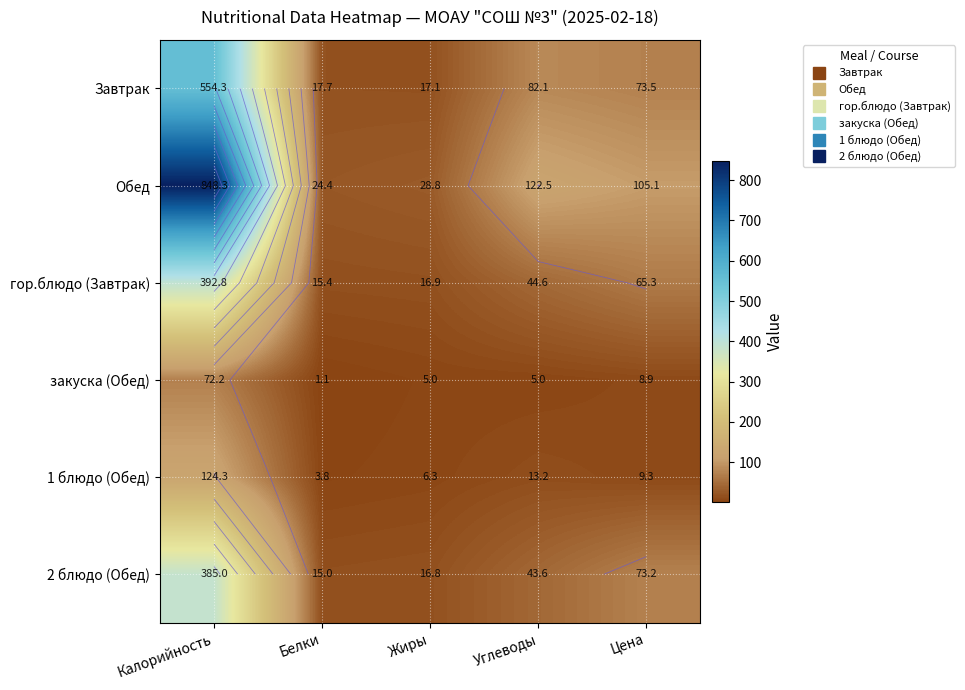

Rank the series by their maximum value, from lowest to highest.

закуска (Обед), 1 блюдо (Обед), 2 блюдо (Обед), гор.блюдо (Завтрак), Завтрак, Обед